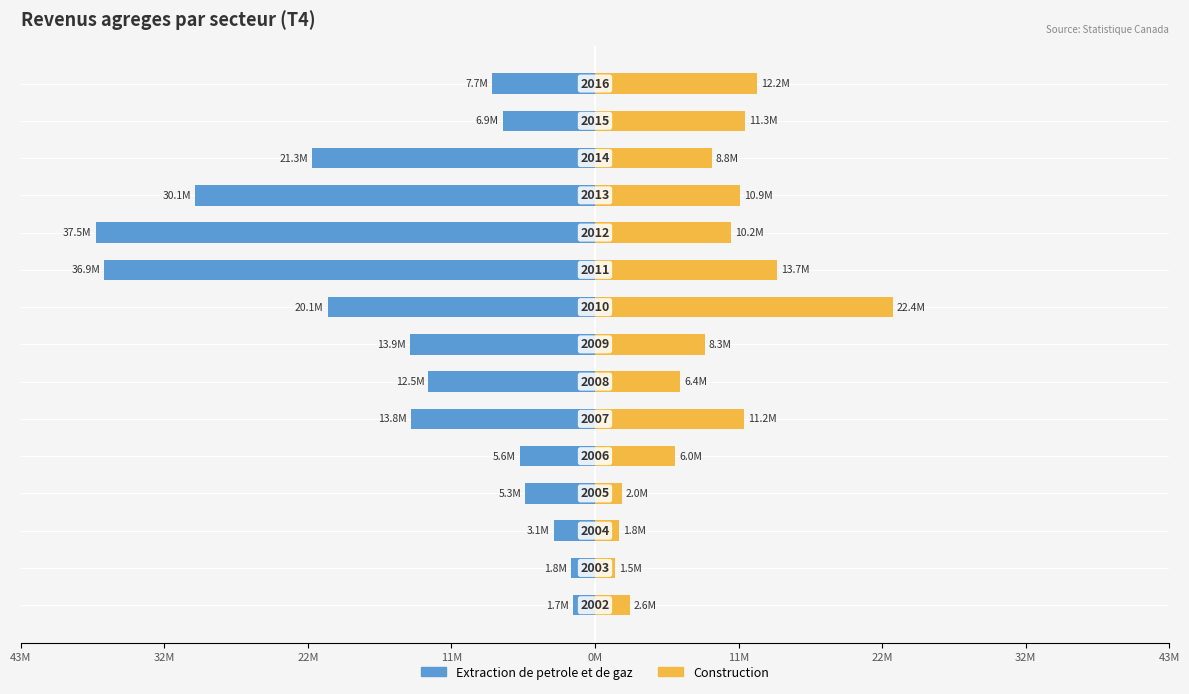

Which series has the largest range (max minus min)?

Extraction de petrole et de gaz